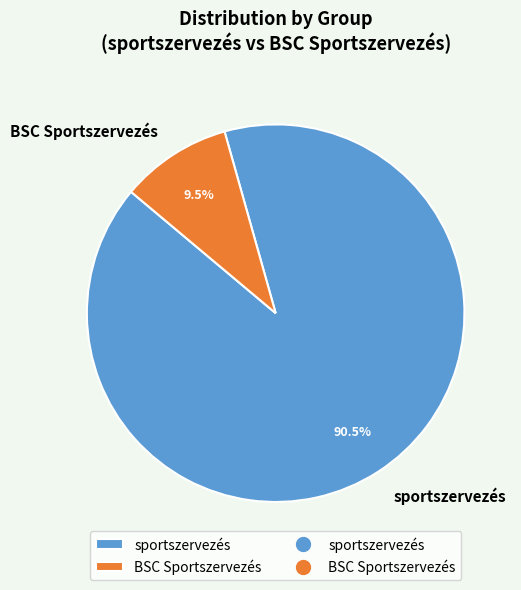

What percentage is NOT represented by BSC Sportszervezés?

90.5%